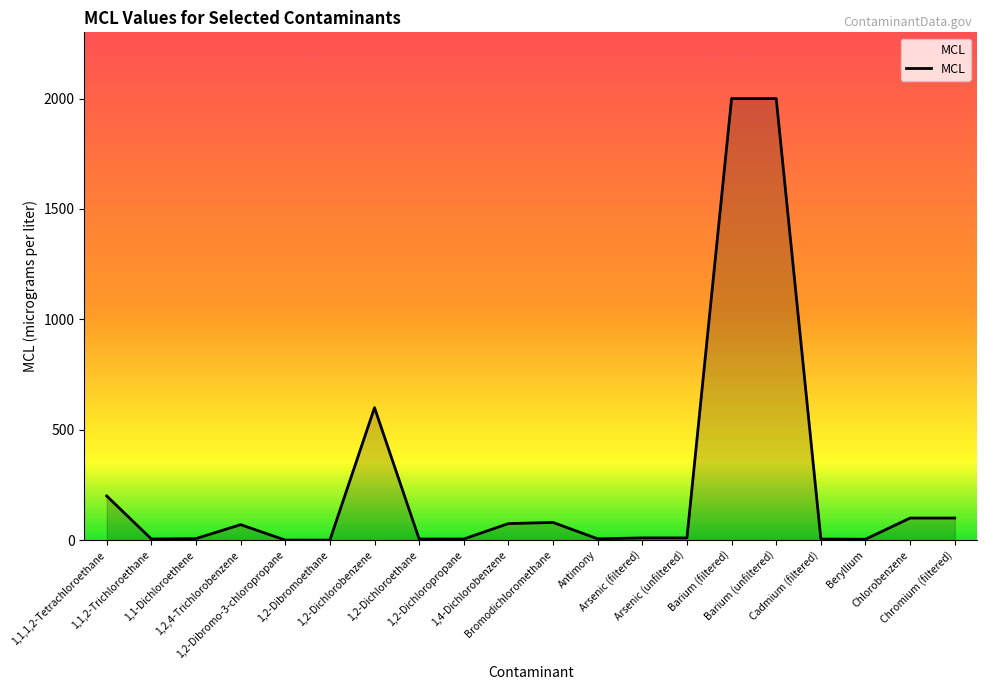

Does the chart display data point markers on the line(s)?

No